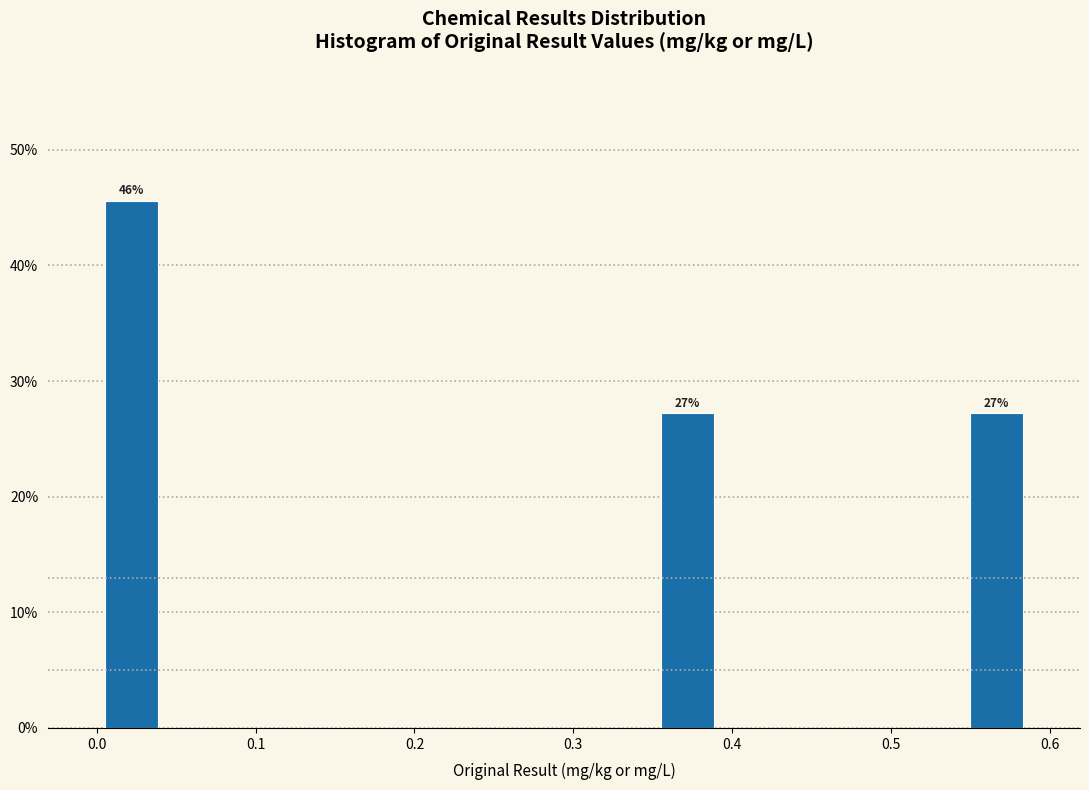

Read against the x-axis, roughly where is the centre of the tallest bar?

0.02